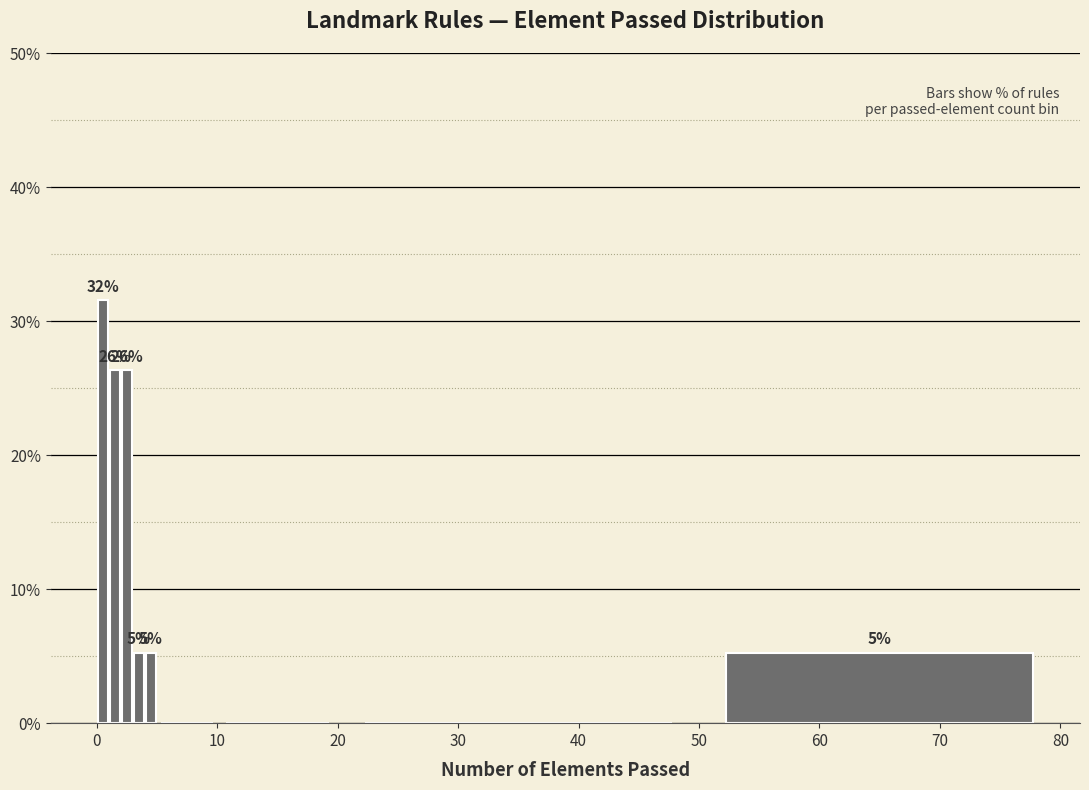

Around what value on the x-axis is the tallest bar? Give the approximate position of its centre, as read against the axis.

1